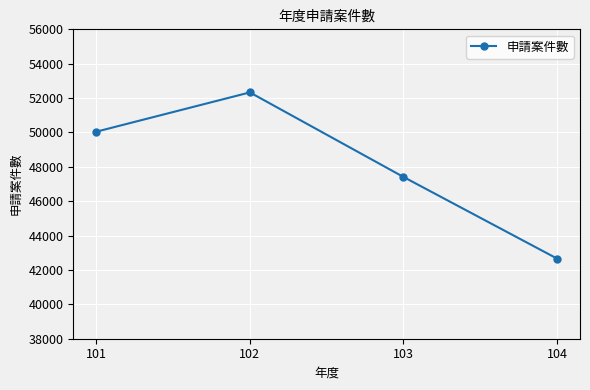

Which has a higher value, 102 or 103?

102